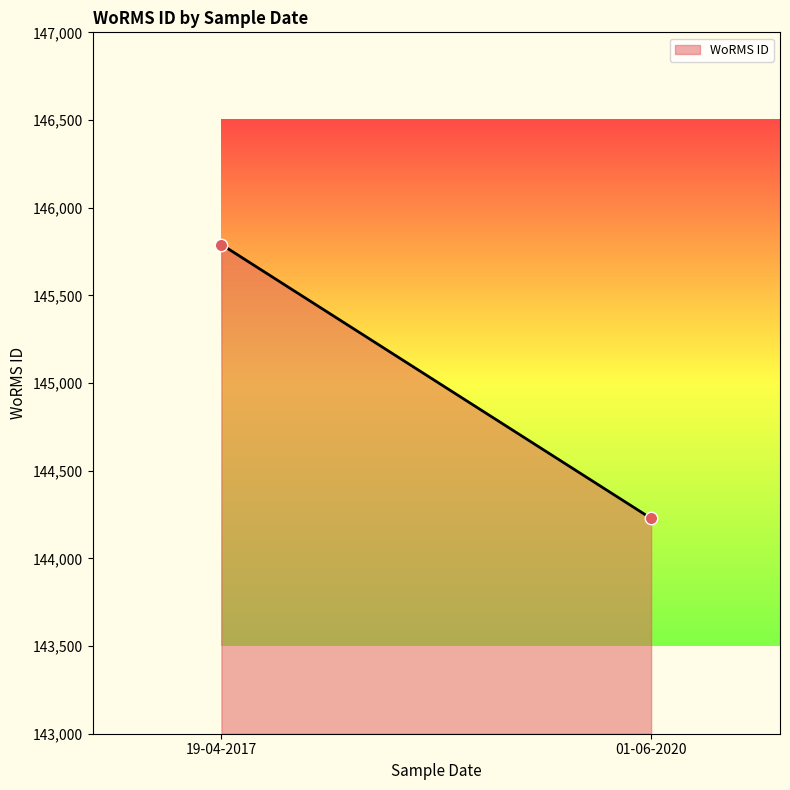

What is the range of Y values (max minus min)?

1562